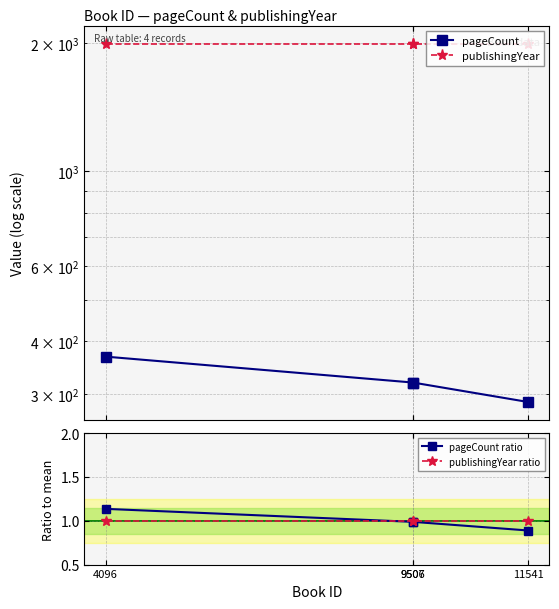

The value of publishingYear at 11541 is 1994.0. True or false?

True